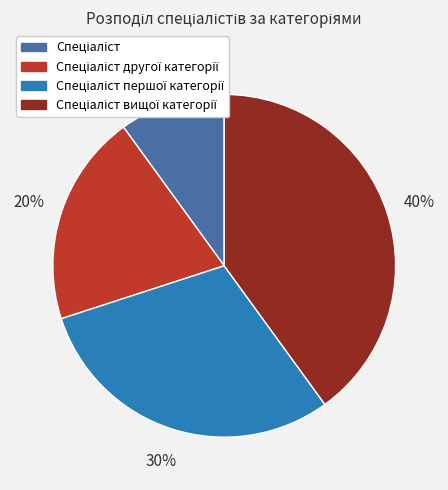

To the nearest percent, what is the average slice percentage?

25%